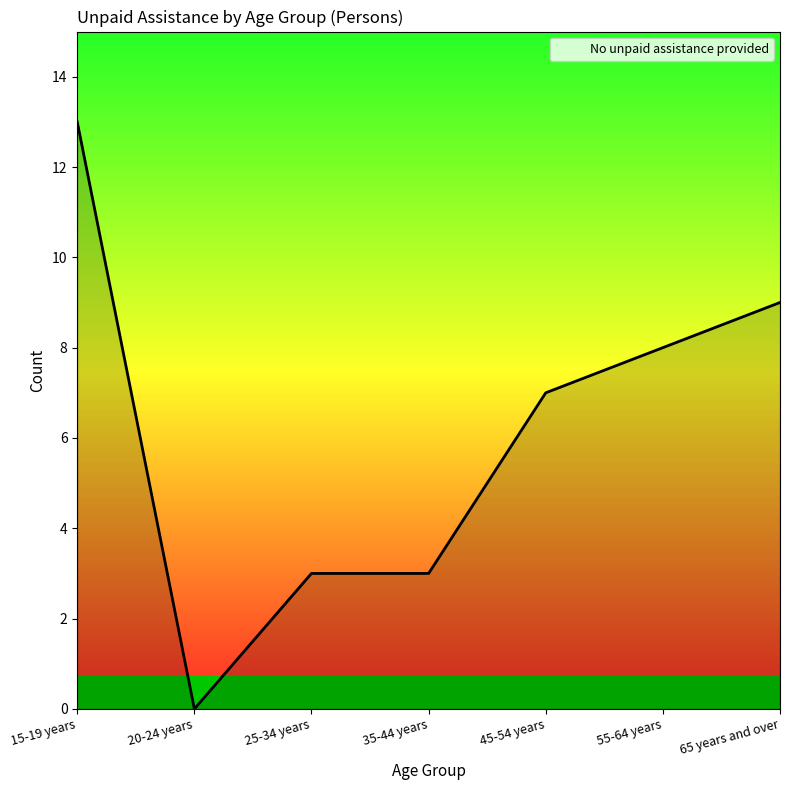

What is the sum of the values at 65 years and over and 35-44 years?

12